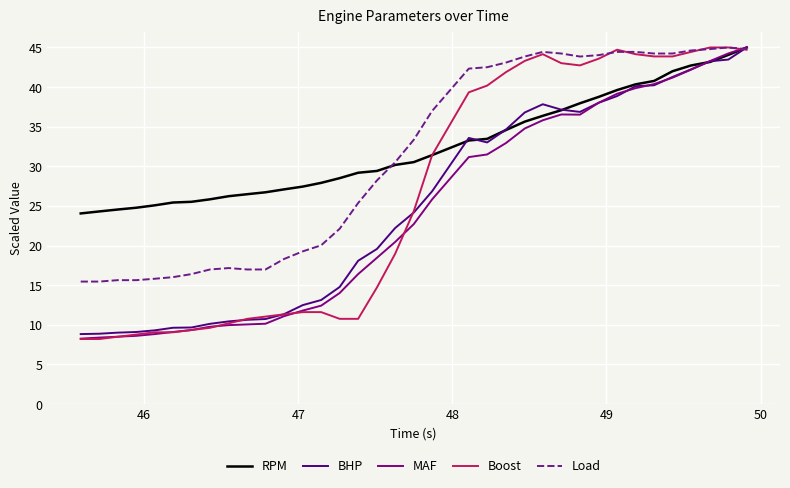

What is the greatest value displayed?

45.0